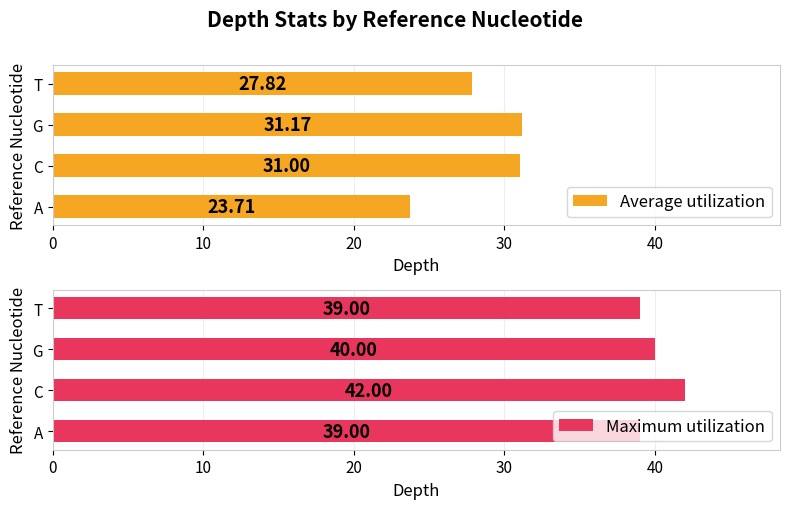

What is the difference between the second highest and second lowest values in the Average utilization series?

3.2